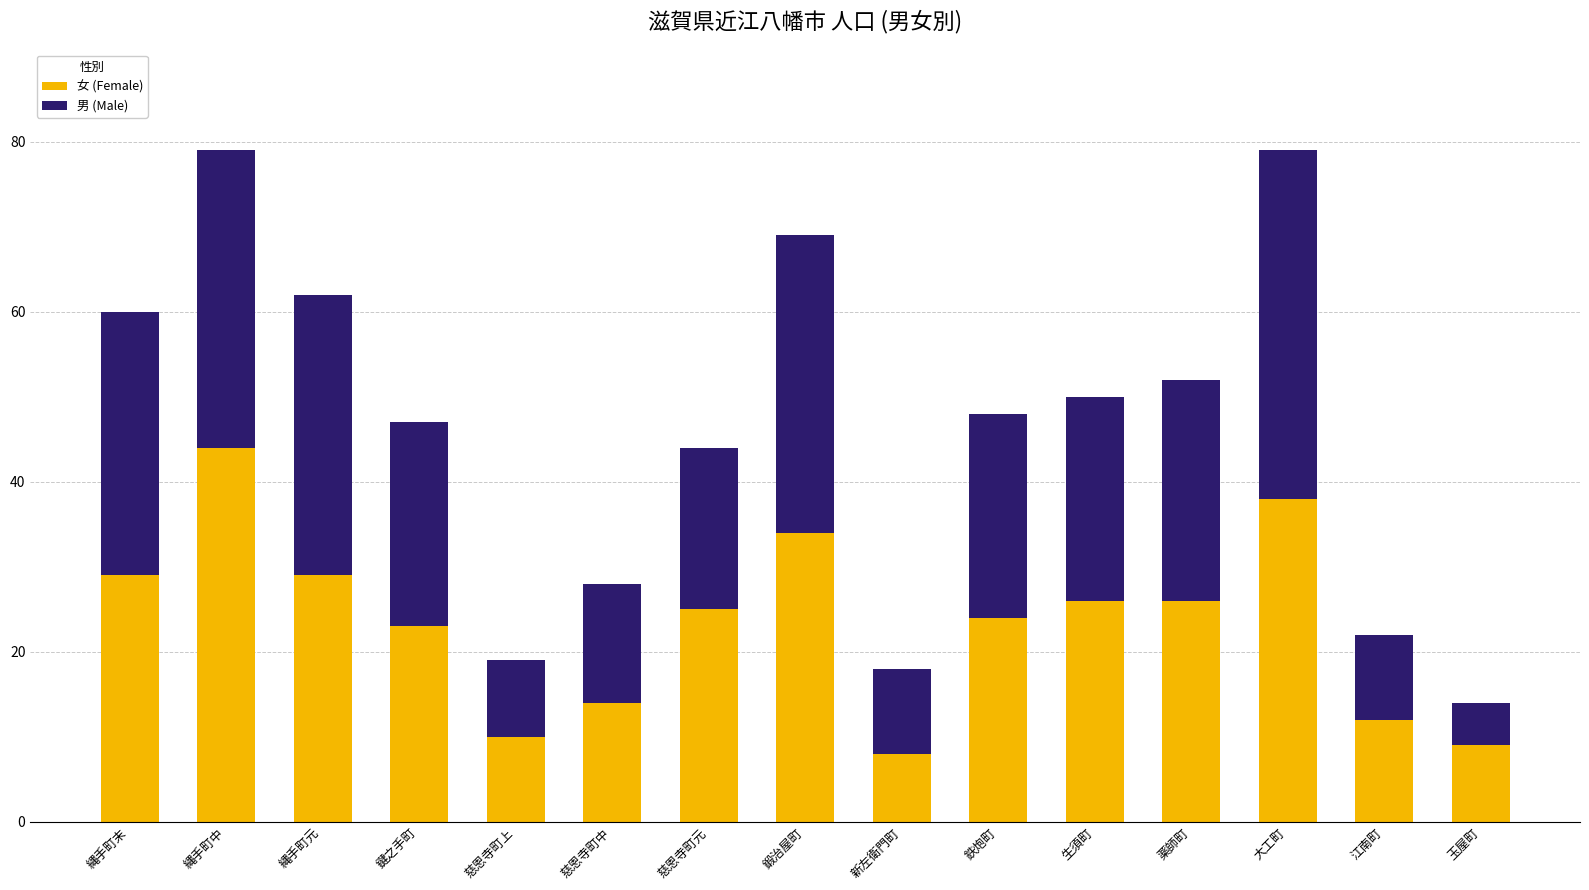

How many distinct data groups are displayed?

2